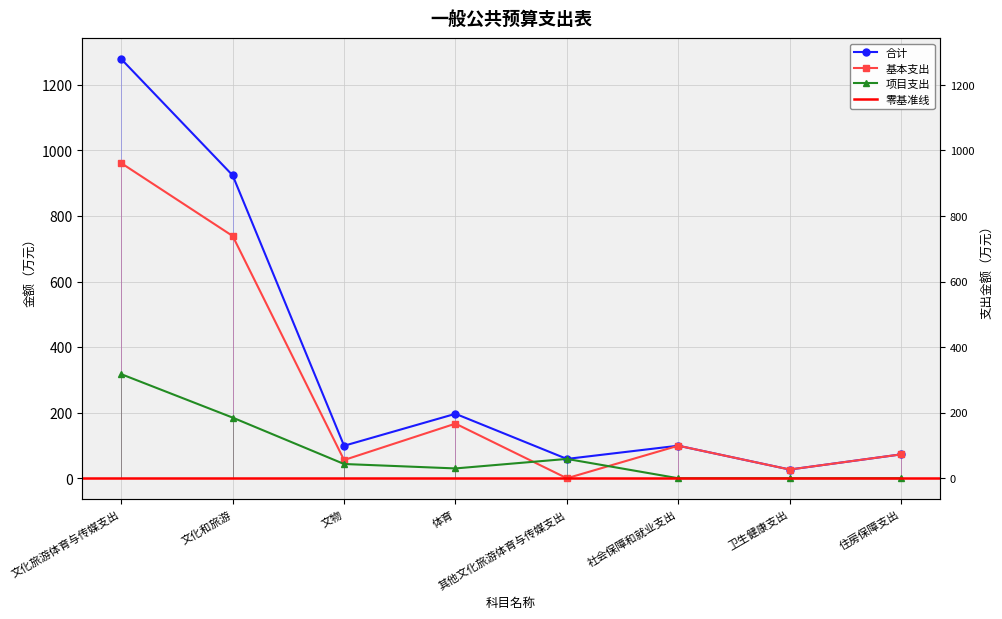

What is the label of the 8th point from the left?

住房保障支出